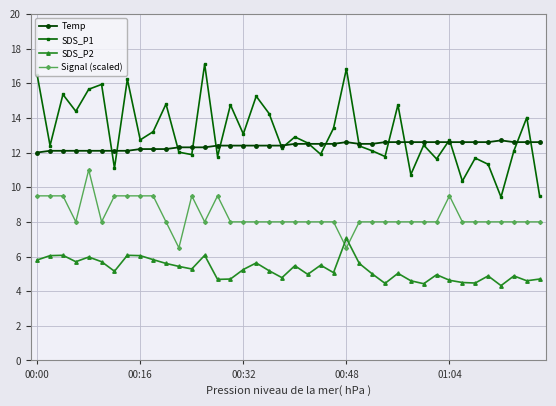

True or false: SDS_P1 has more than 2 points higher than both neighbors.

True